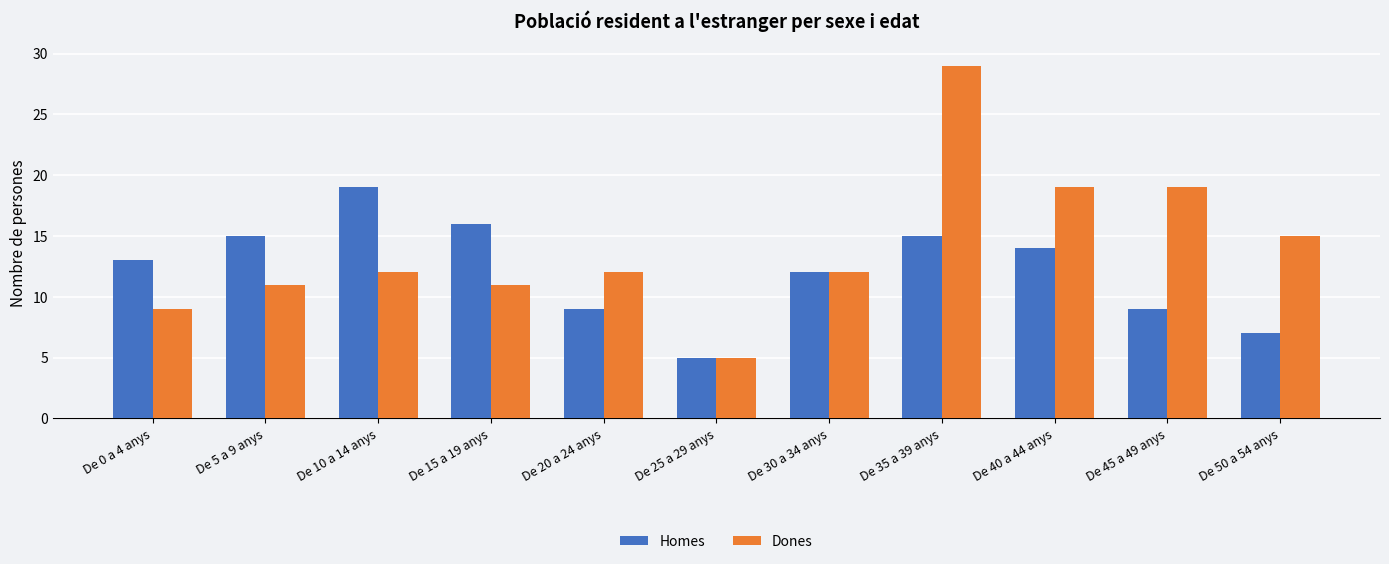

What is the minimum value shown in the chart?

5